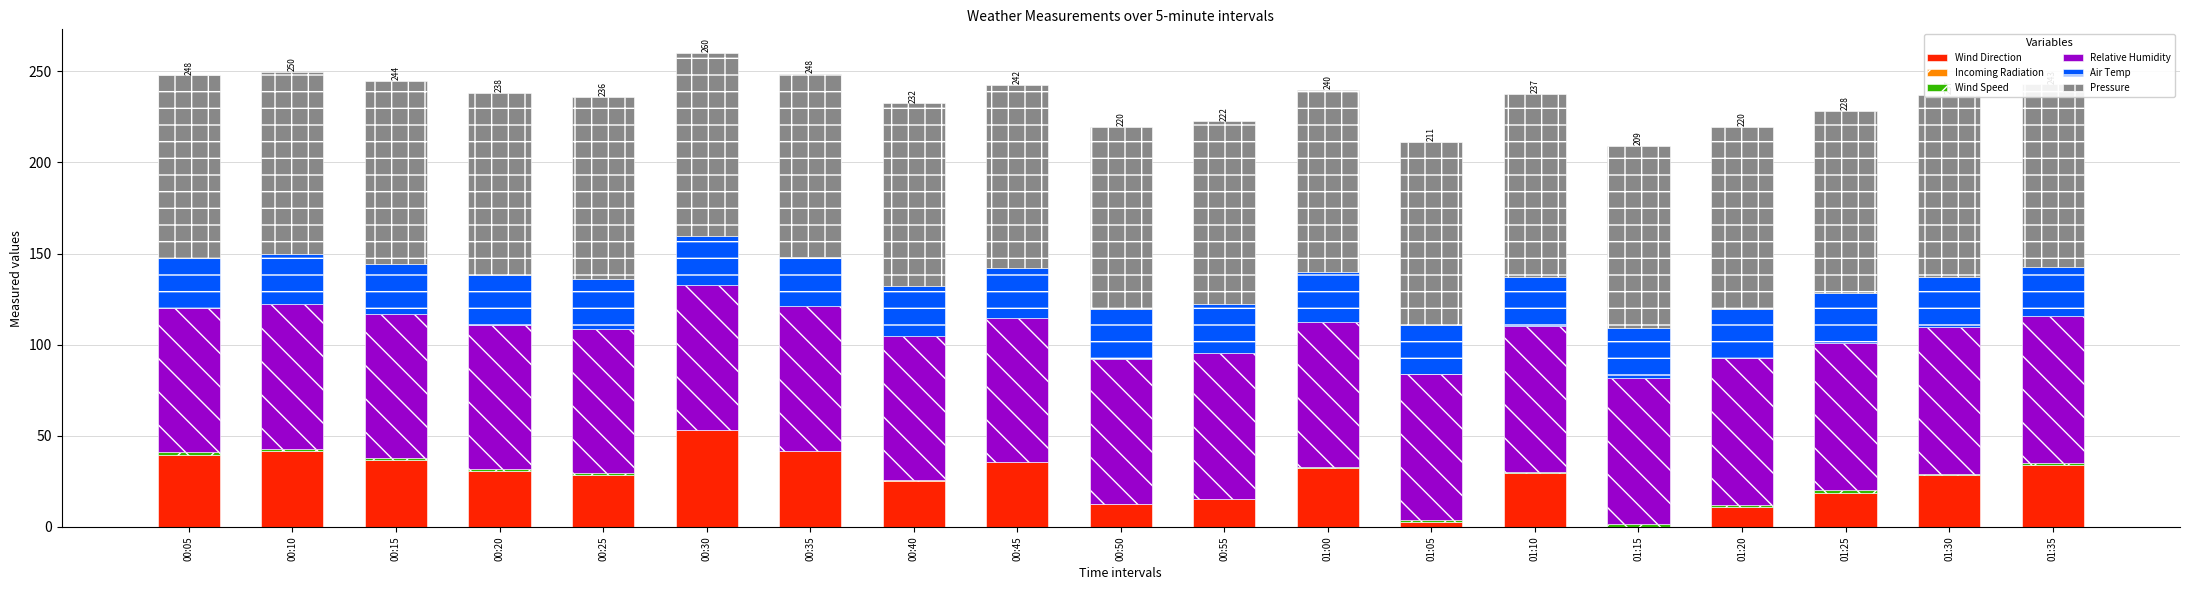

Rank the series by their maximum value, from lowest to highest.

Incoming Radiation, Wind Speed, Air Temp, Wind Direction, Relative Humidity, Pressure